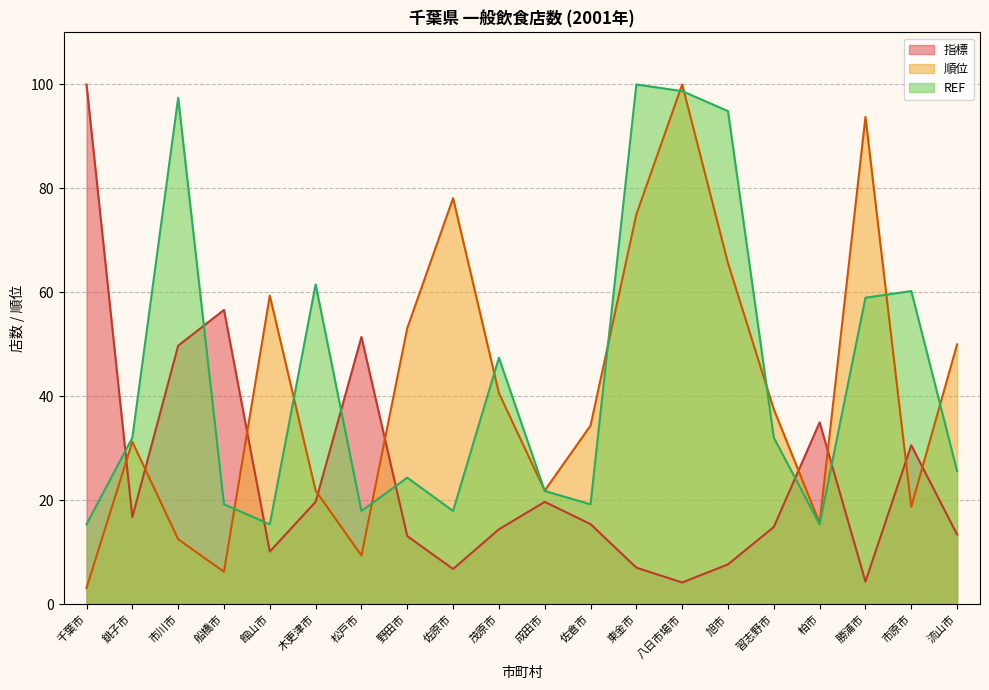

Does the chart display data point markers on the line(s)?

No